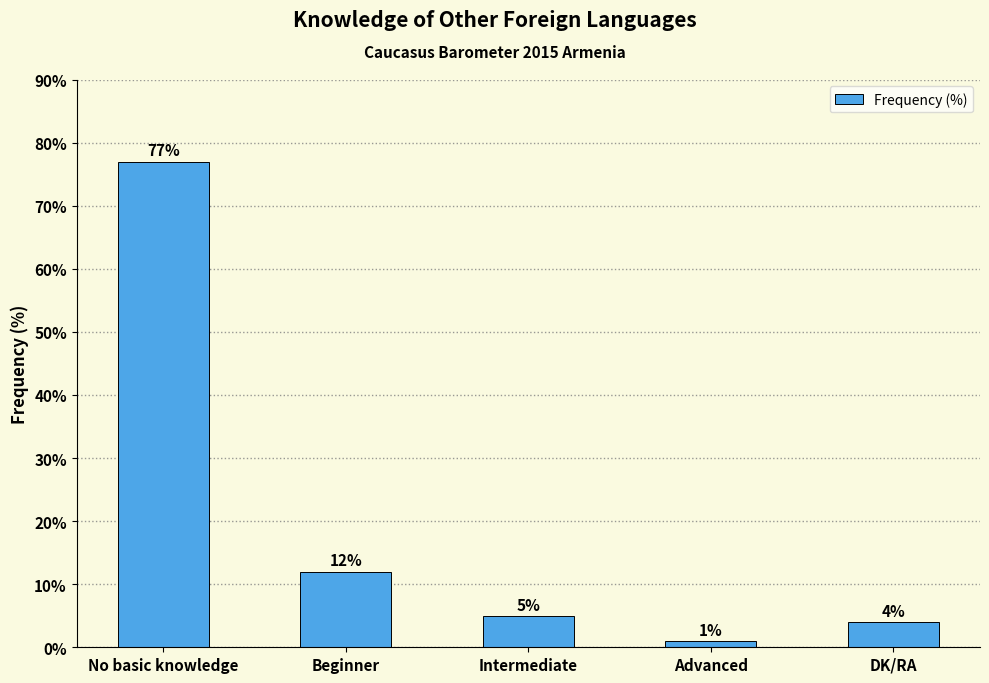

What is the average value?

20